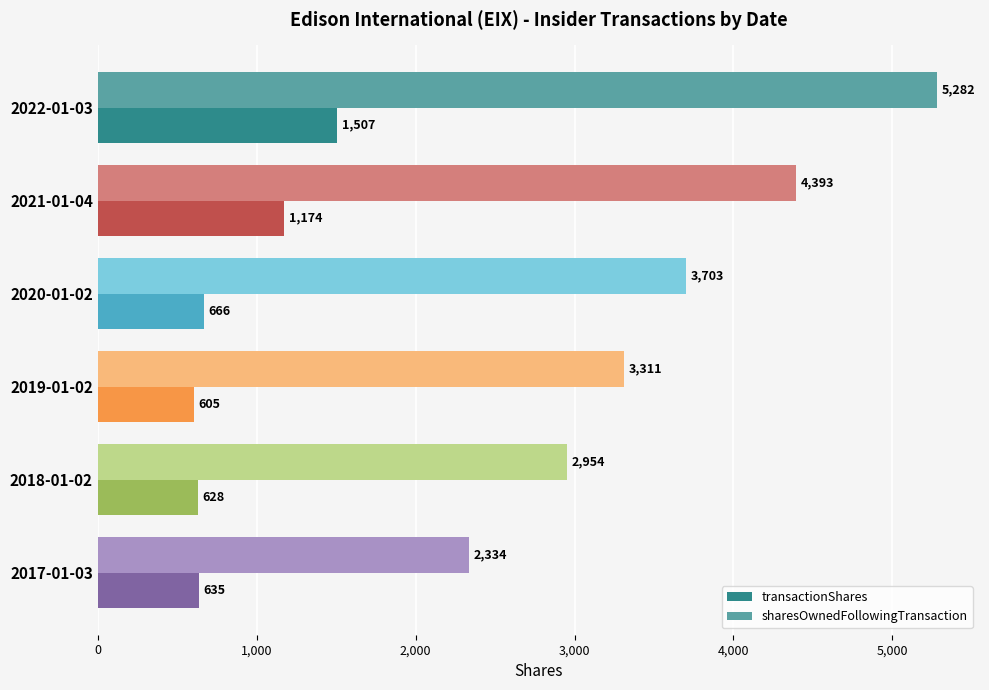

The transactionShares series shows 550 at 2022-01-03. True or false?

False